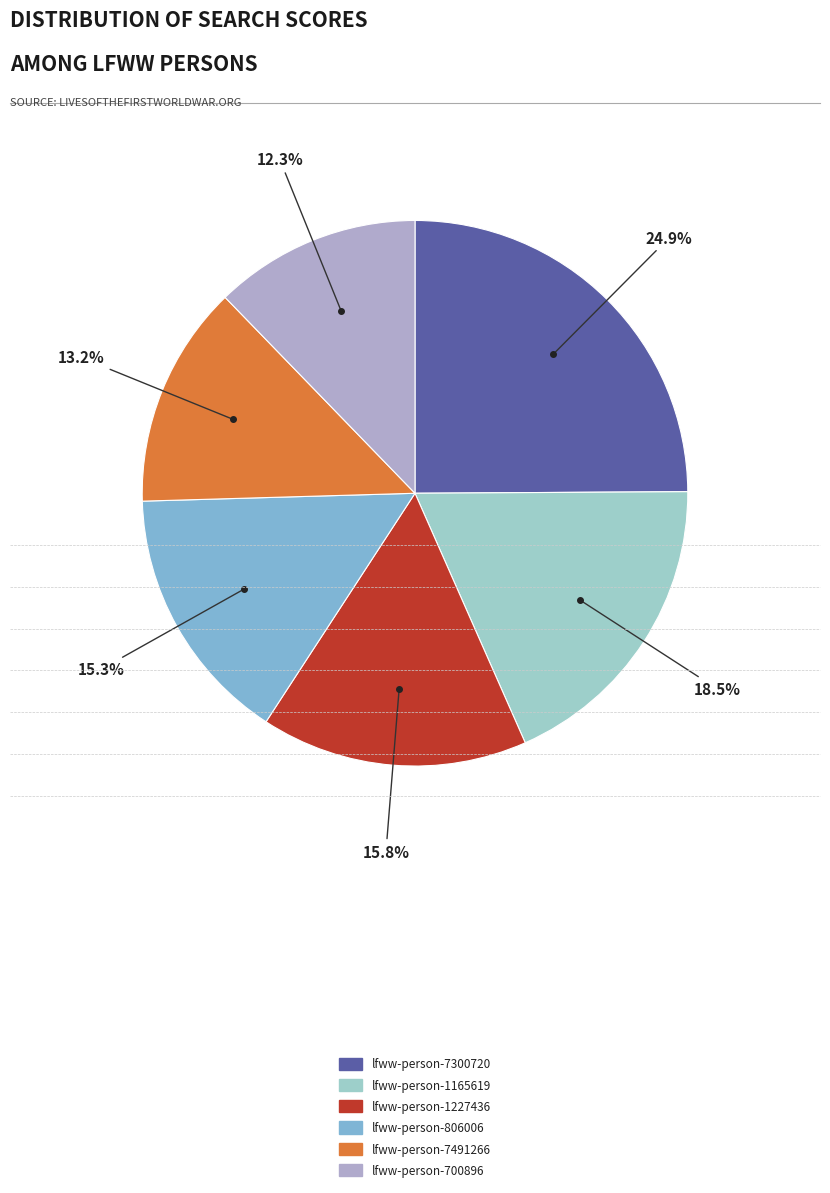

Which has a higher value, lfww-person-7491266 or lfww-person-7300720?

lfww-person-7300720